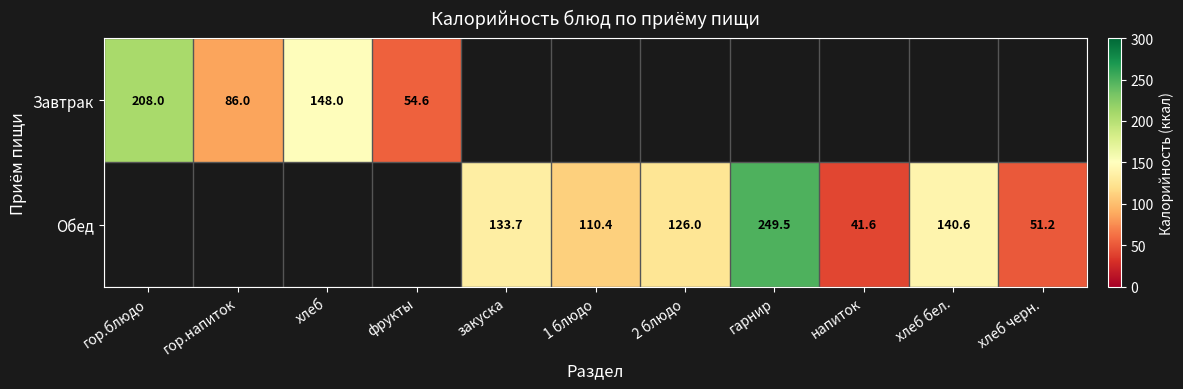

What is the smallest value displayed?

41.6